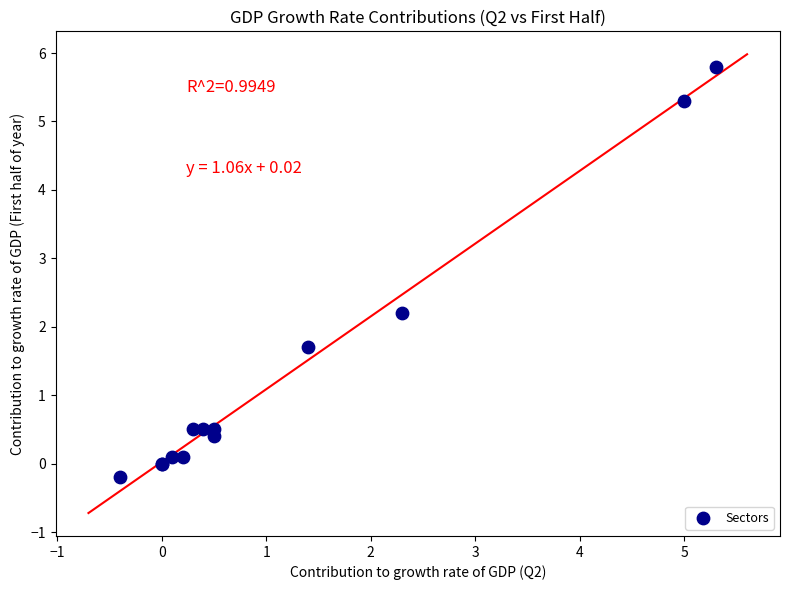

What Y value in the scatter plot is closest to 2?

2.2